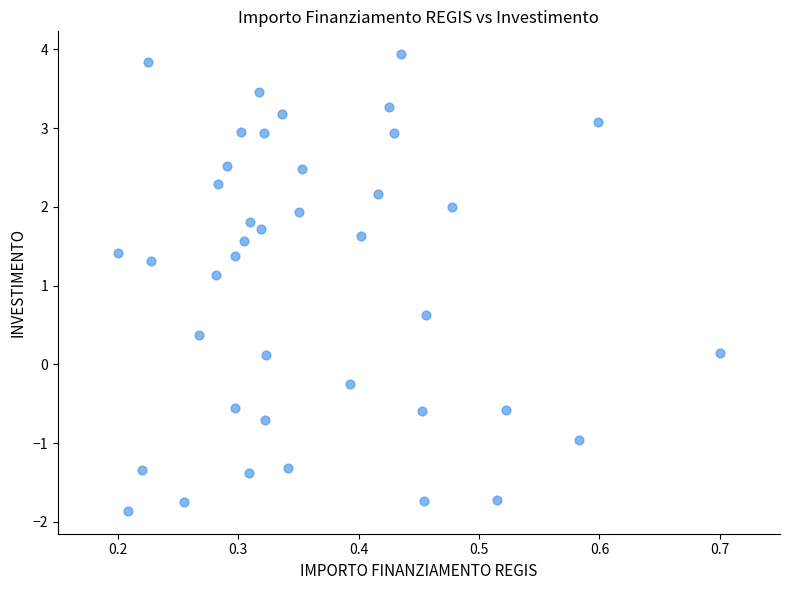

What Y value in the scatter plot is closest to 1?

1.1